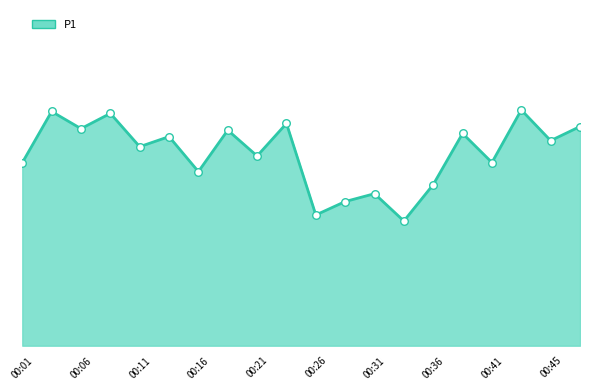

Does the chart have visible grid lines?

No